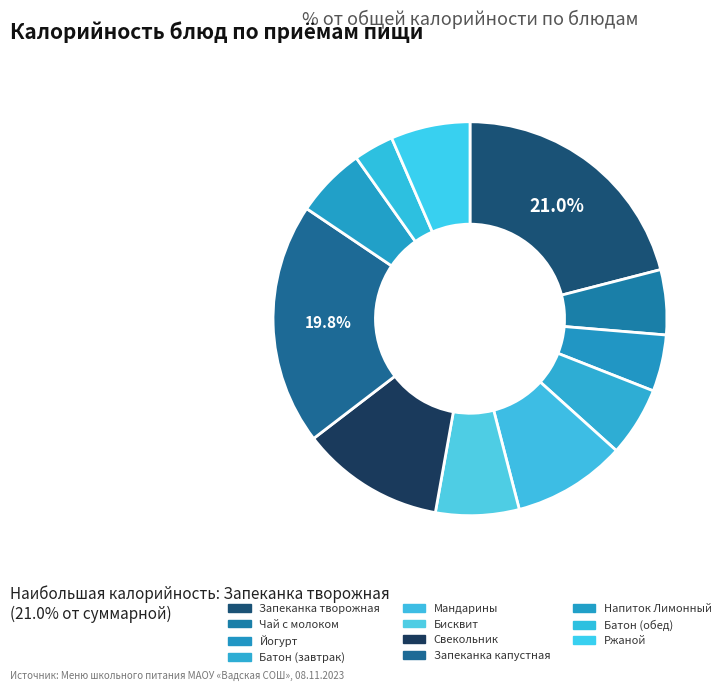

Count the number of slices in the pie.

11